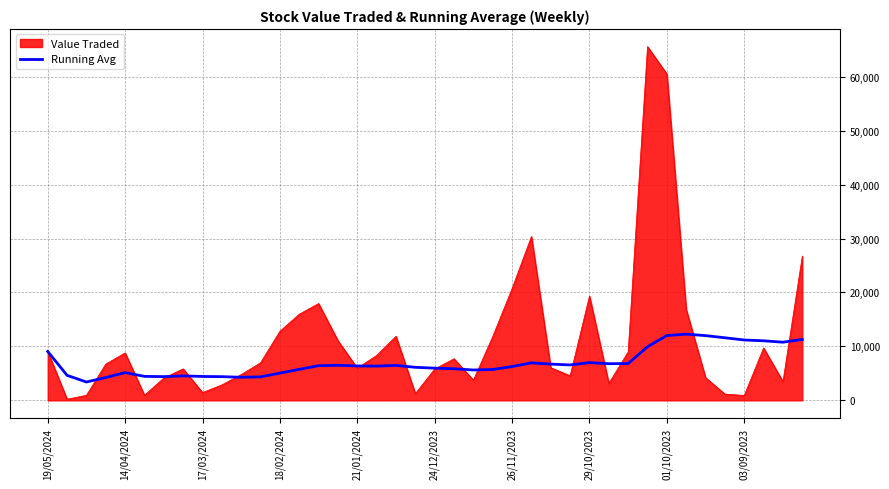

Which series has the largest total across all categories?

Value Traded